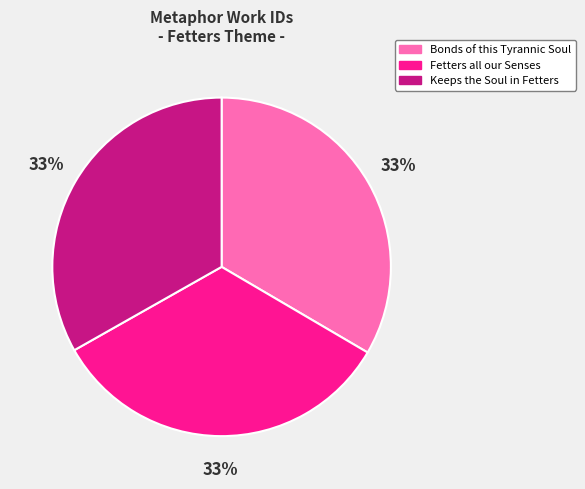

Is it true that Fetters all our Senses is 33% of the pie?

True